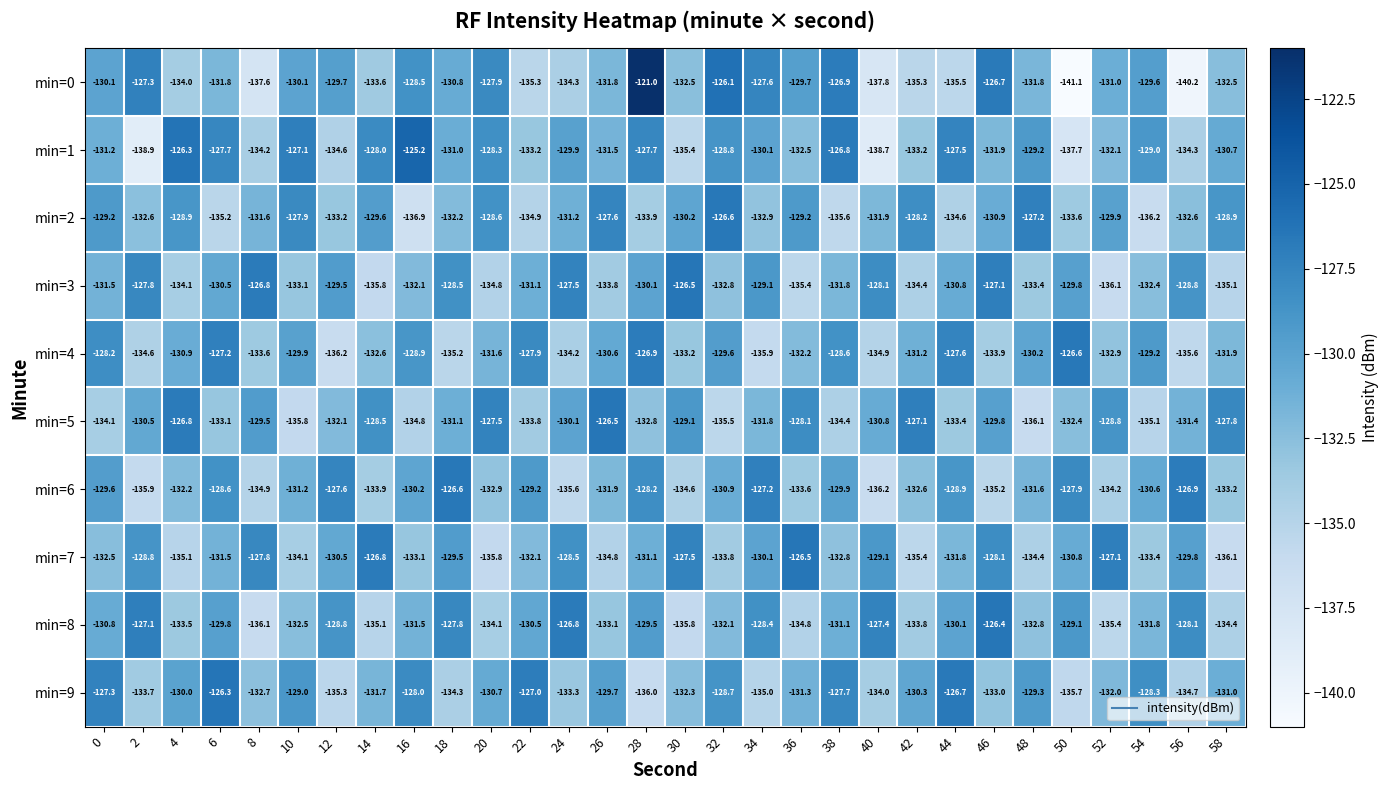

Which series has the largest total across all categories?

min=1